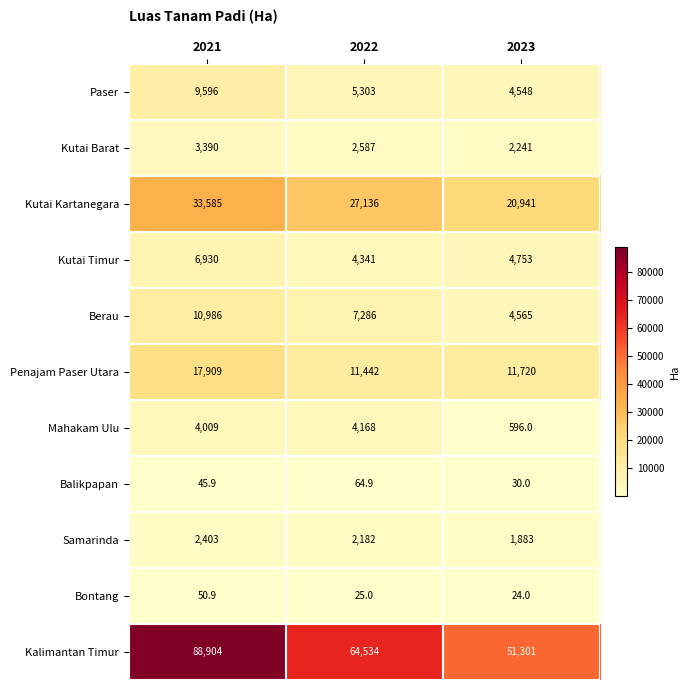

Between 2021 and 2023, which series saw the biggest shift?

Kalimantan Timur